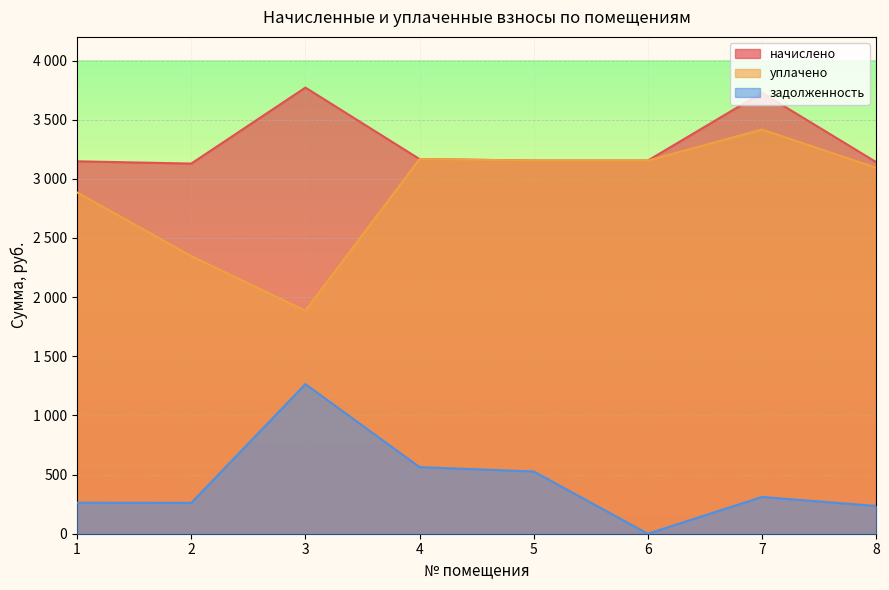

What is the value of the уплачено point at the 5th from the left?

3154.6